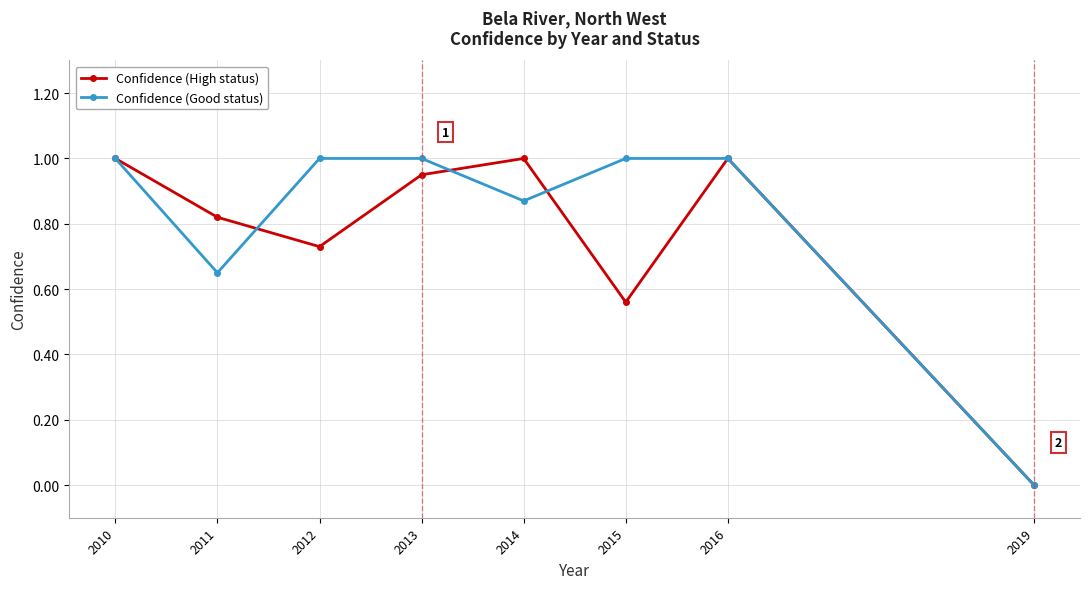

True or false: Confidence (High status) and Confidence (Good status) intersect in this chart.

True